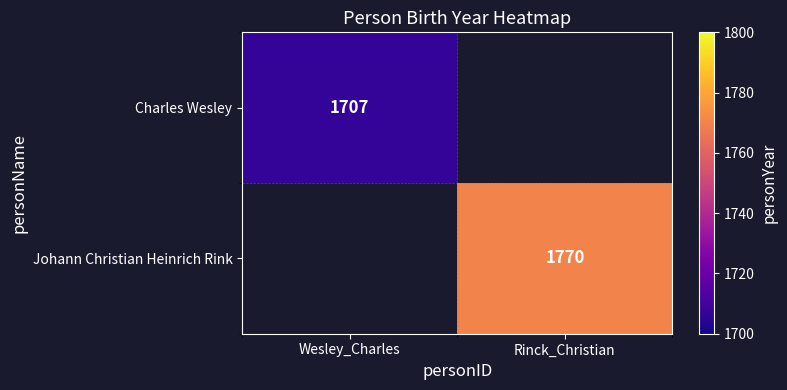

The value of Johann Christian Heinrich Rink at Rinck_Christian is 2554. True or false?

False